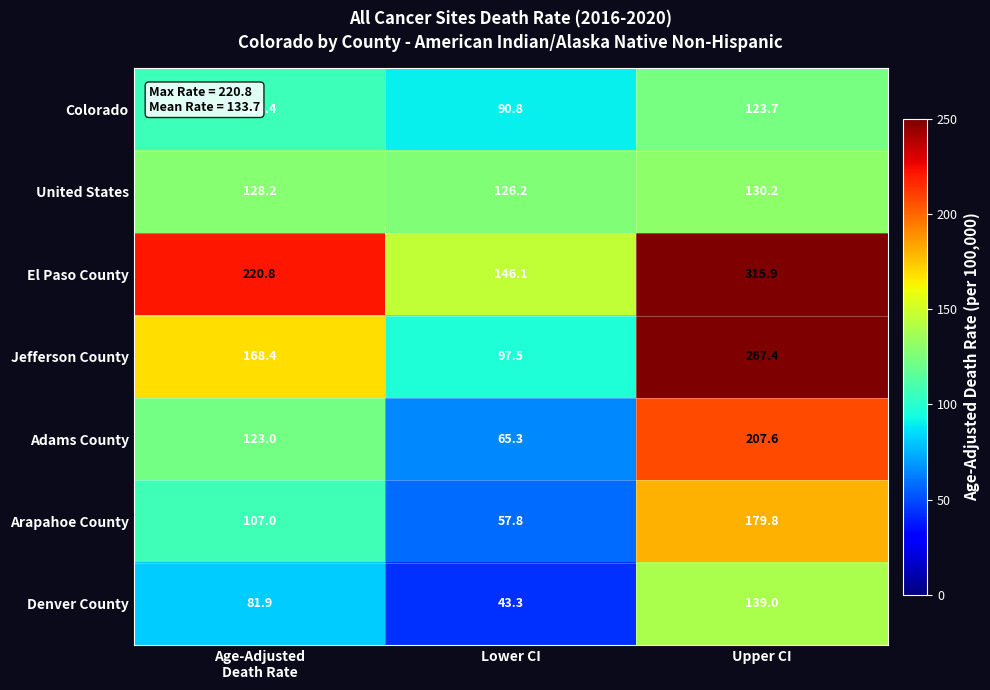

What is the sum of all Denver County values?

264.2